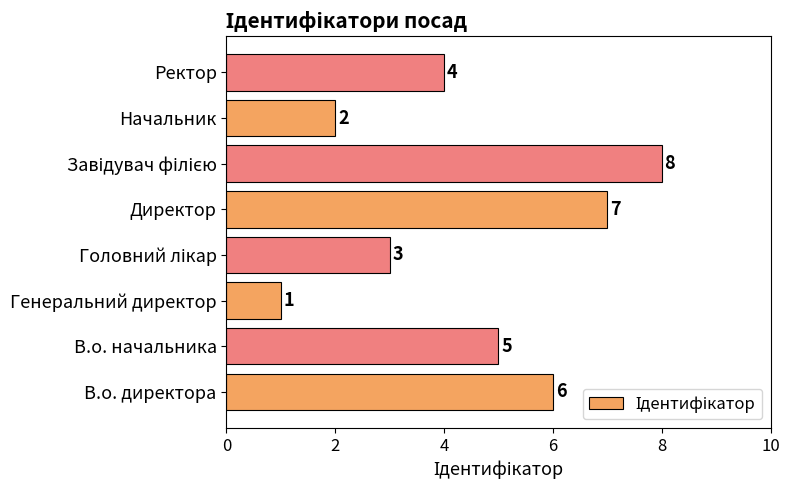

Reading top to bottom, extract all data points from this chart.

4	2	8	7	3	1	5	6